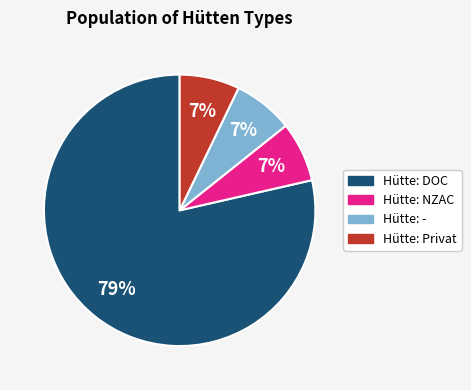

Count the number of slices in the pie.

4